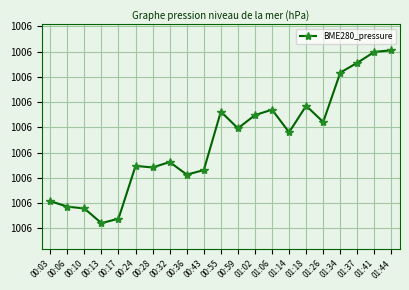

What is the difference between the maximum and minimum values?

0.3